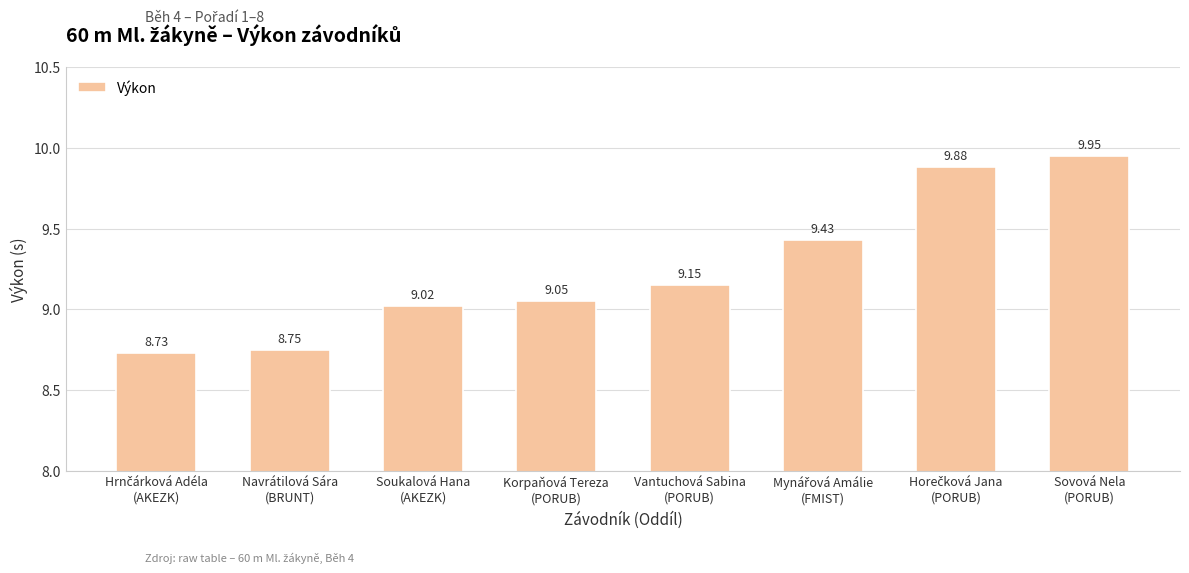

Are the bars horizontal?

No